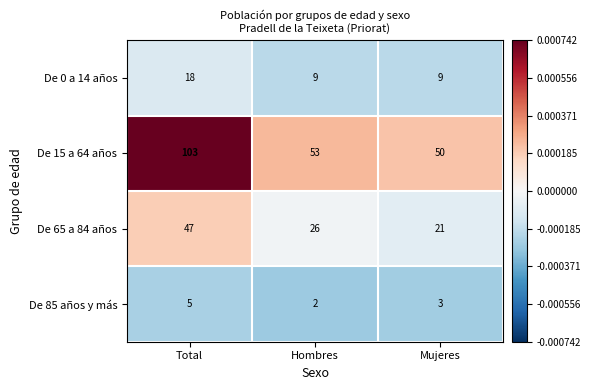

Which series has the largest range (max minus min)?

De 15 a 64 años